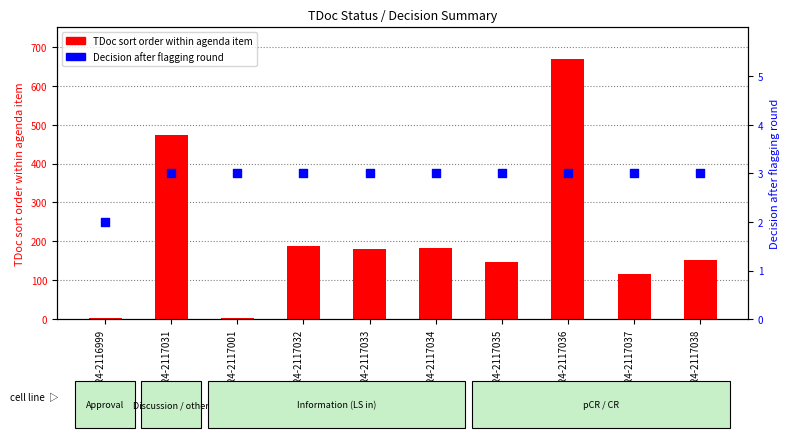

Is the value of Decision after flagging round at R4-2117033 greater than the value of TDoc sort order within agenda item at R4-2117038?

No